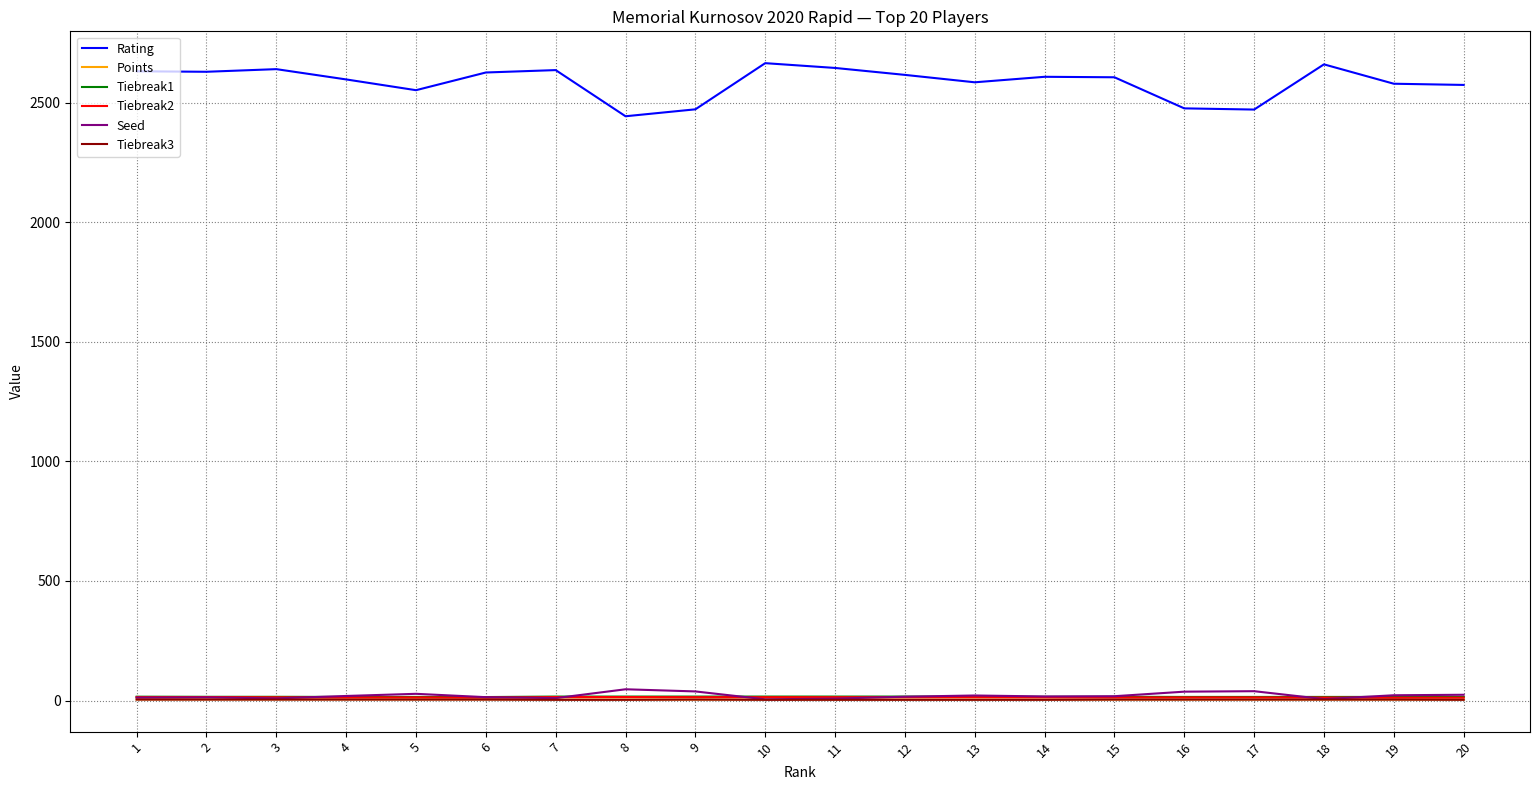

Which series has the largest range (max minus min)?

Rating